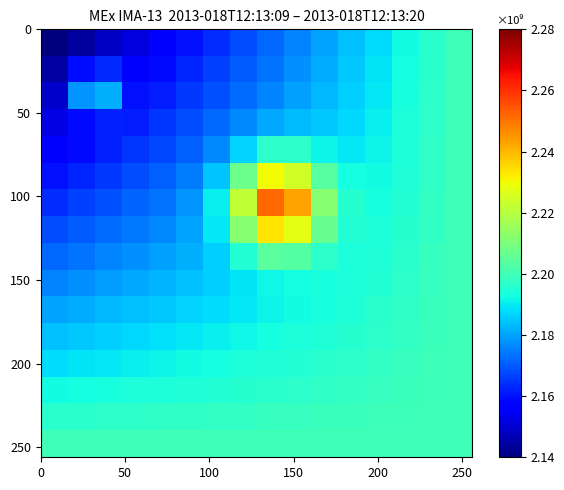

At how many categories does at least one series exceed 2208396044?

4